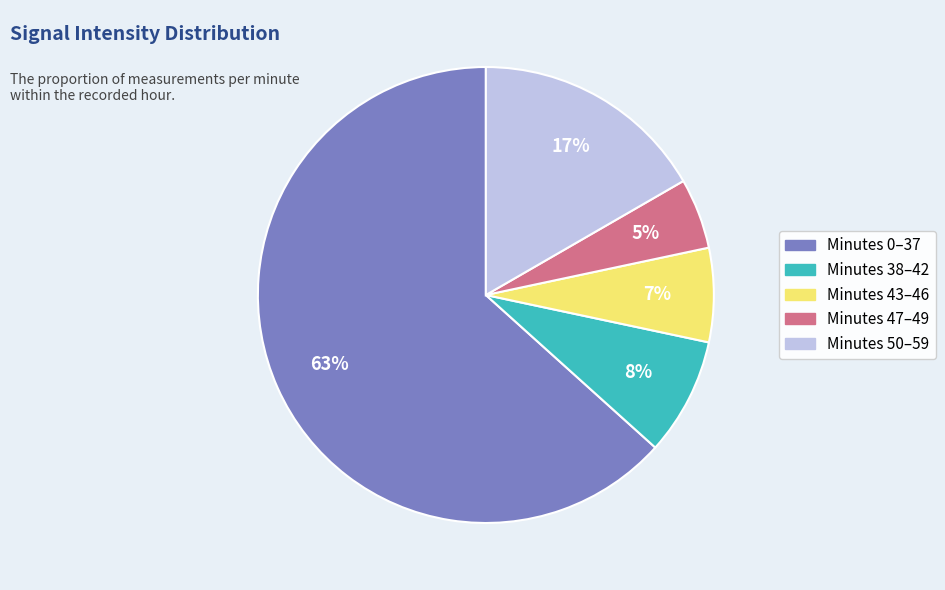

To the nearest percent, what is the average slice percentage?

20%